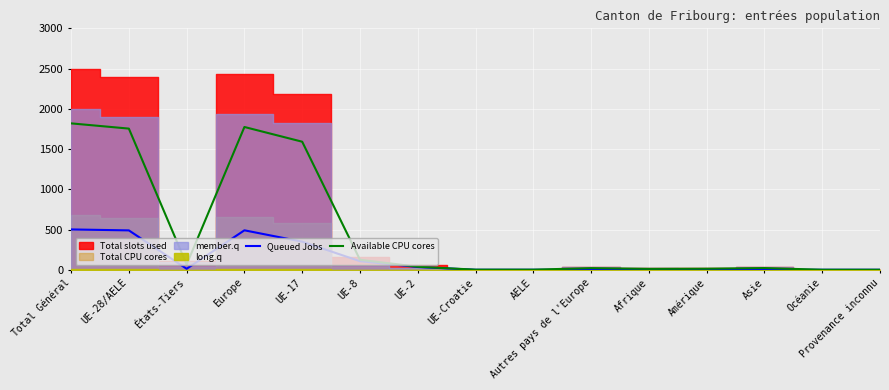

Where is the first local maximum for Queued Jobs?

Europe